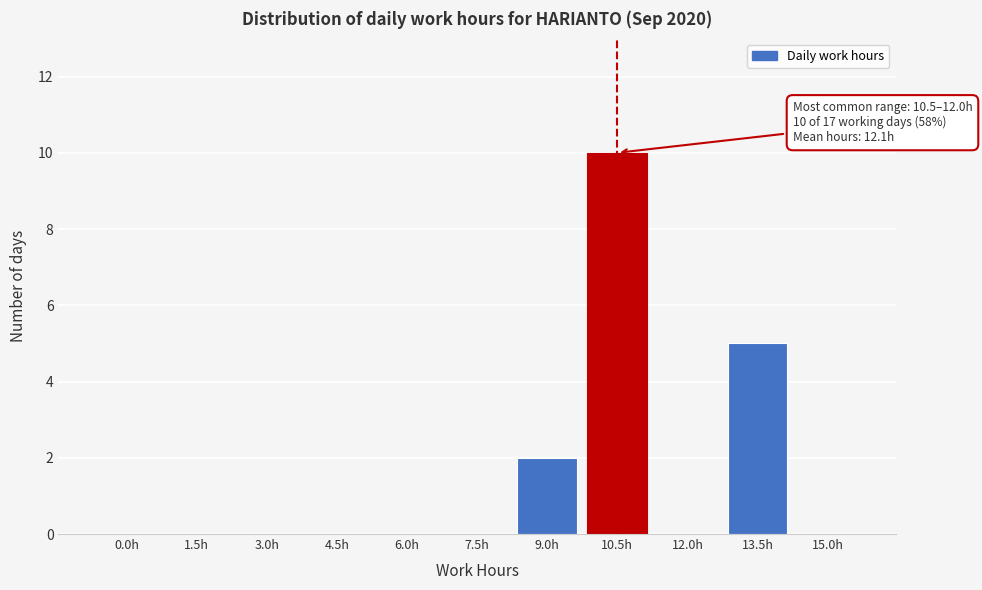

Reading left to right, list all the values displayed in this chart.

0.0h=0	1.5h=0	3.0h=0	4.5h=0	6.0h=0	7.5h=0	9.0h=2	10.5h=10	12.0h=0	13.5h=5	15.0h=0